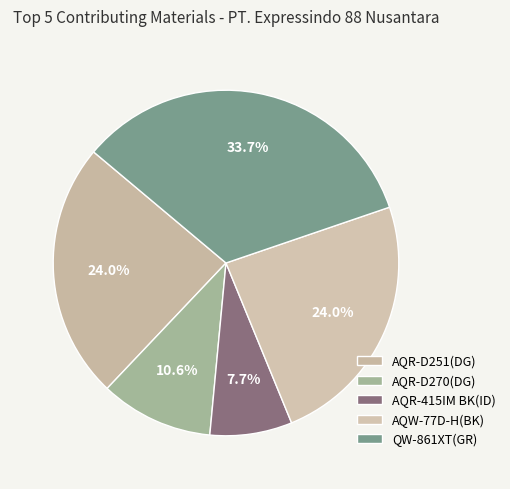

Count the number of slices in the pie.

5